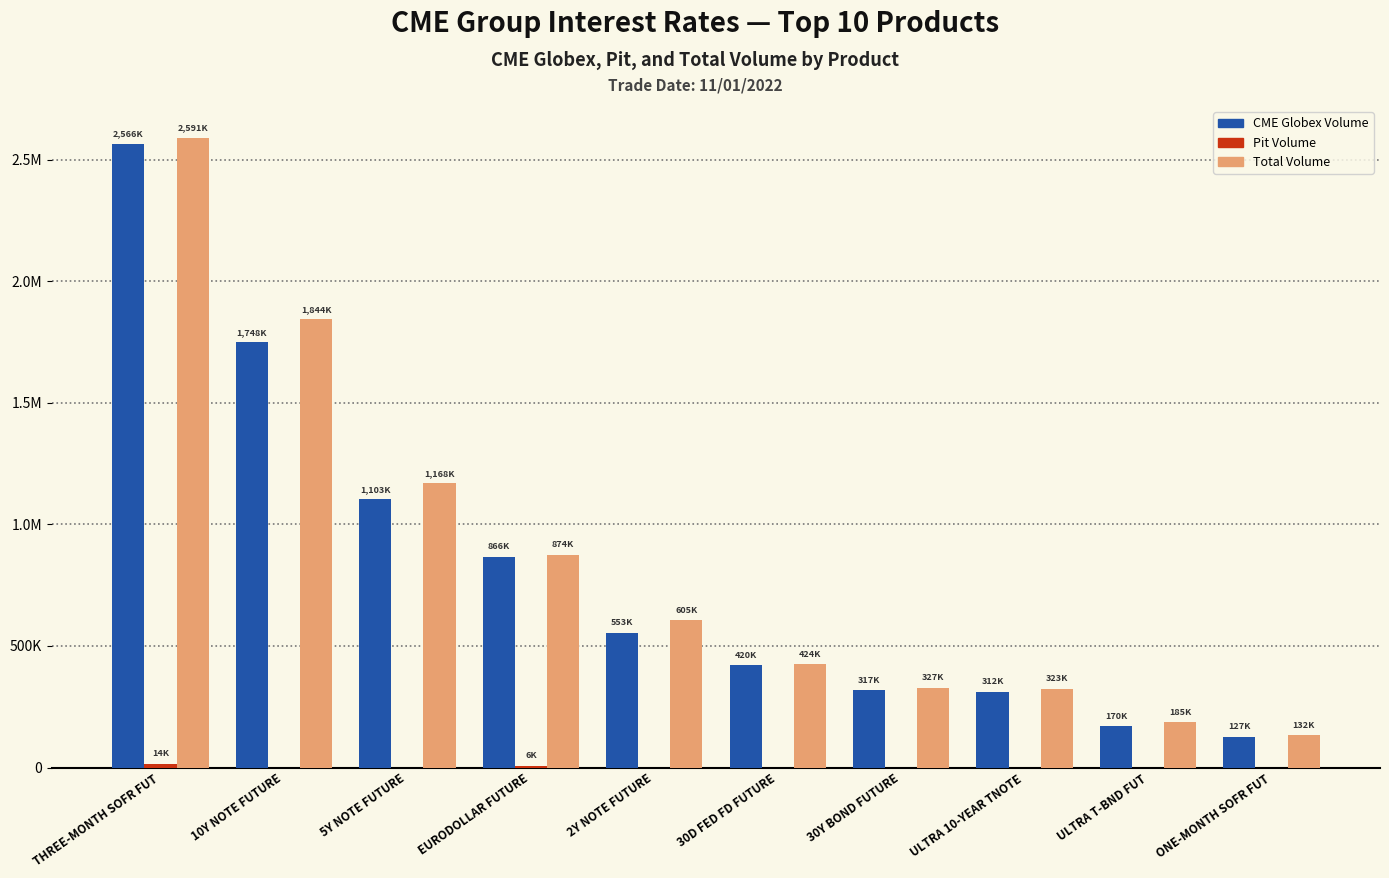

Are the bars horizontal?

No